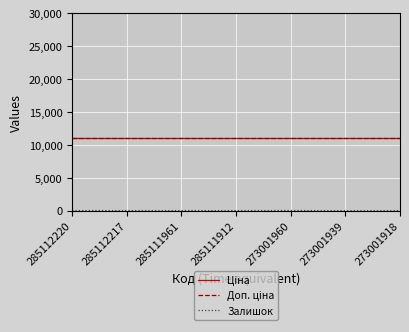

True or false: Залишок and Доп. ціна cross at least once.

False